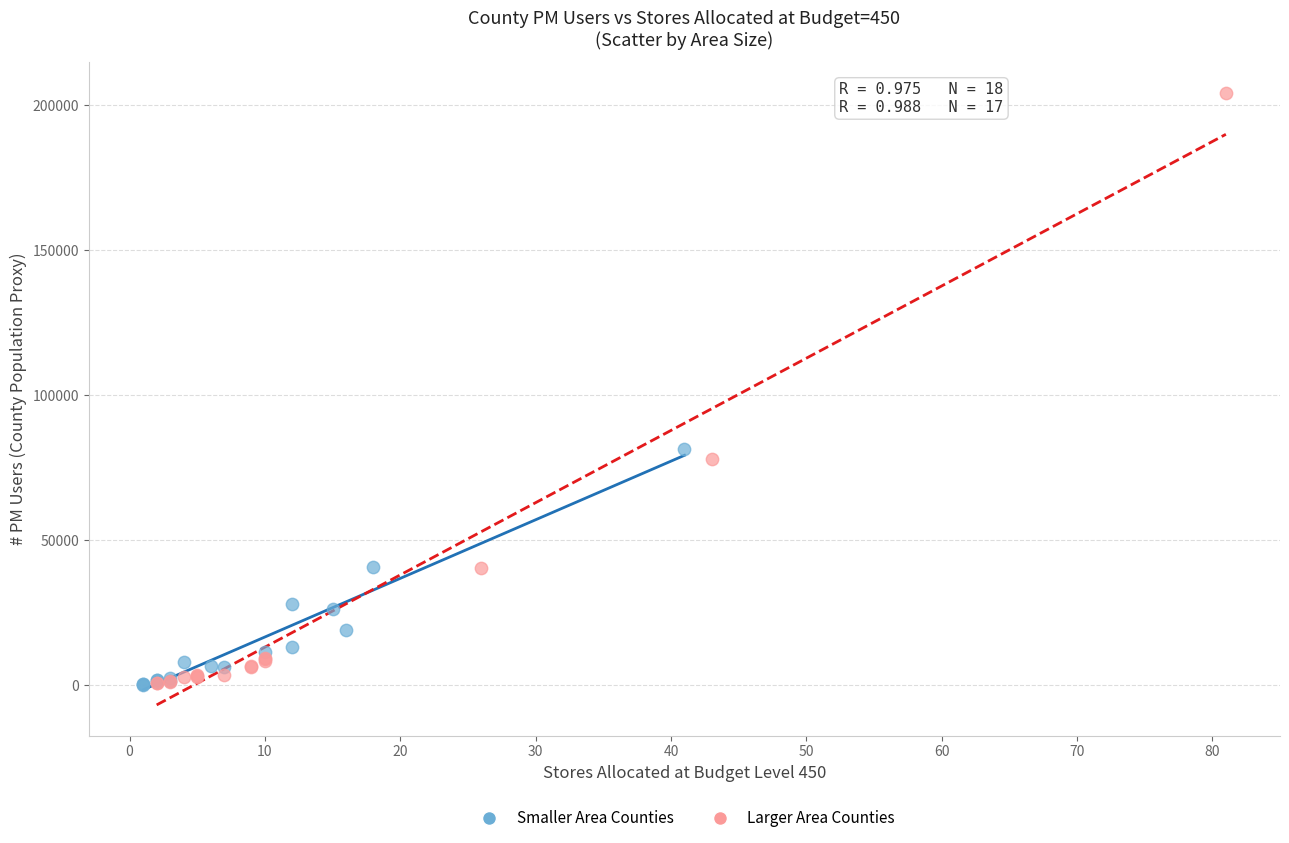

Which series has the largest Y range (max minus min)?

Larger Area Counties